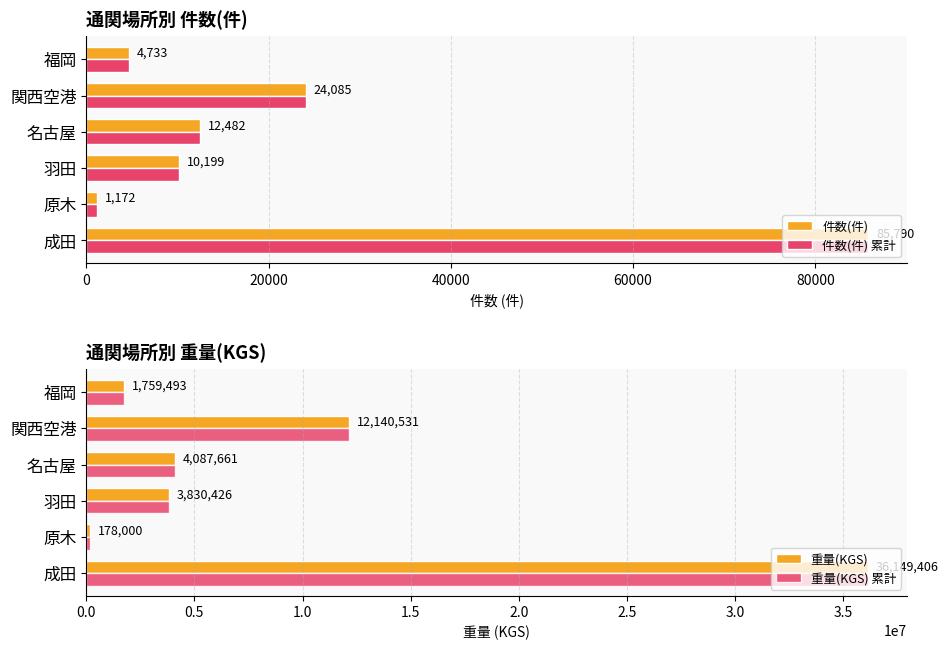

Reading left to right, extract all data points from this chart.

件数(件): 85790.0	1172.0	10199.0	12482.0	24085.0	4733.0
件数(件) 累計: 85790.0	1172.0	10199.0	12482.0	24085.0	4733.0
重量(KGS): 36149406.2	178000.0	3830426.2	4087661.0	12140531.1	1759492.6
重量(KGS) 累計: 36149406.2	178000.0	3830426.2	4087661.0	12140531.1	1759492.6